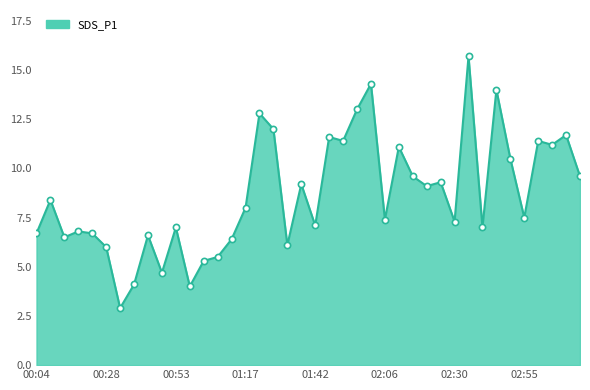

What is the minimum value shown in the chart?

2.9